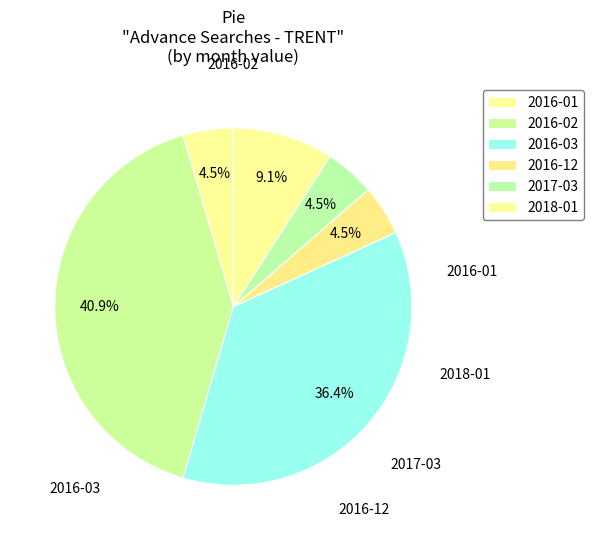

Is it true that 2016-02 is 28% of the pie?

False